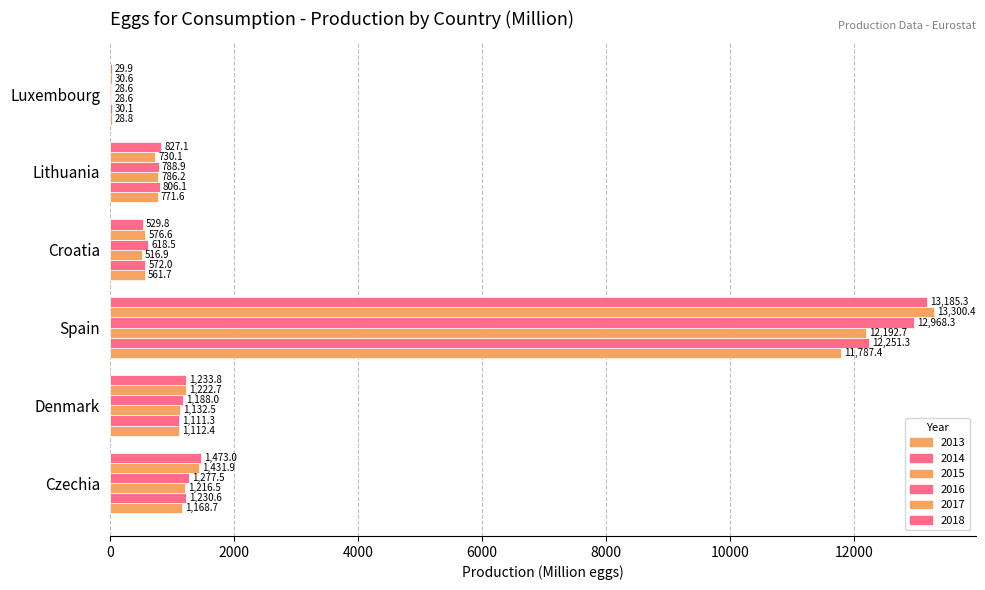

Is the value of 2014 at Luxembourg greater than the value of 2015 at Czechia?

No